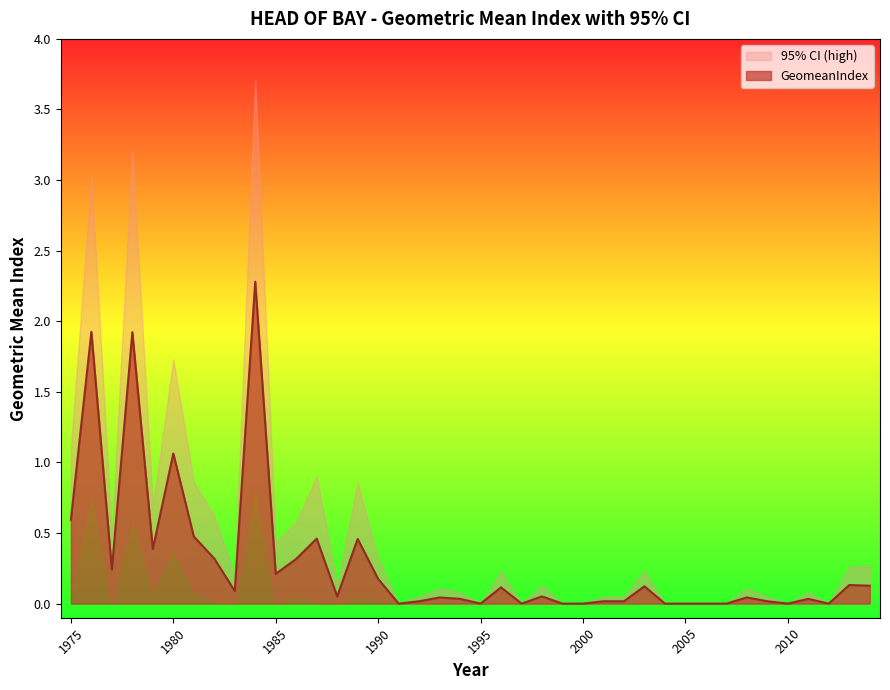

What is the sum of all values?

11.7